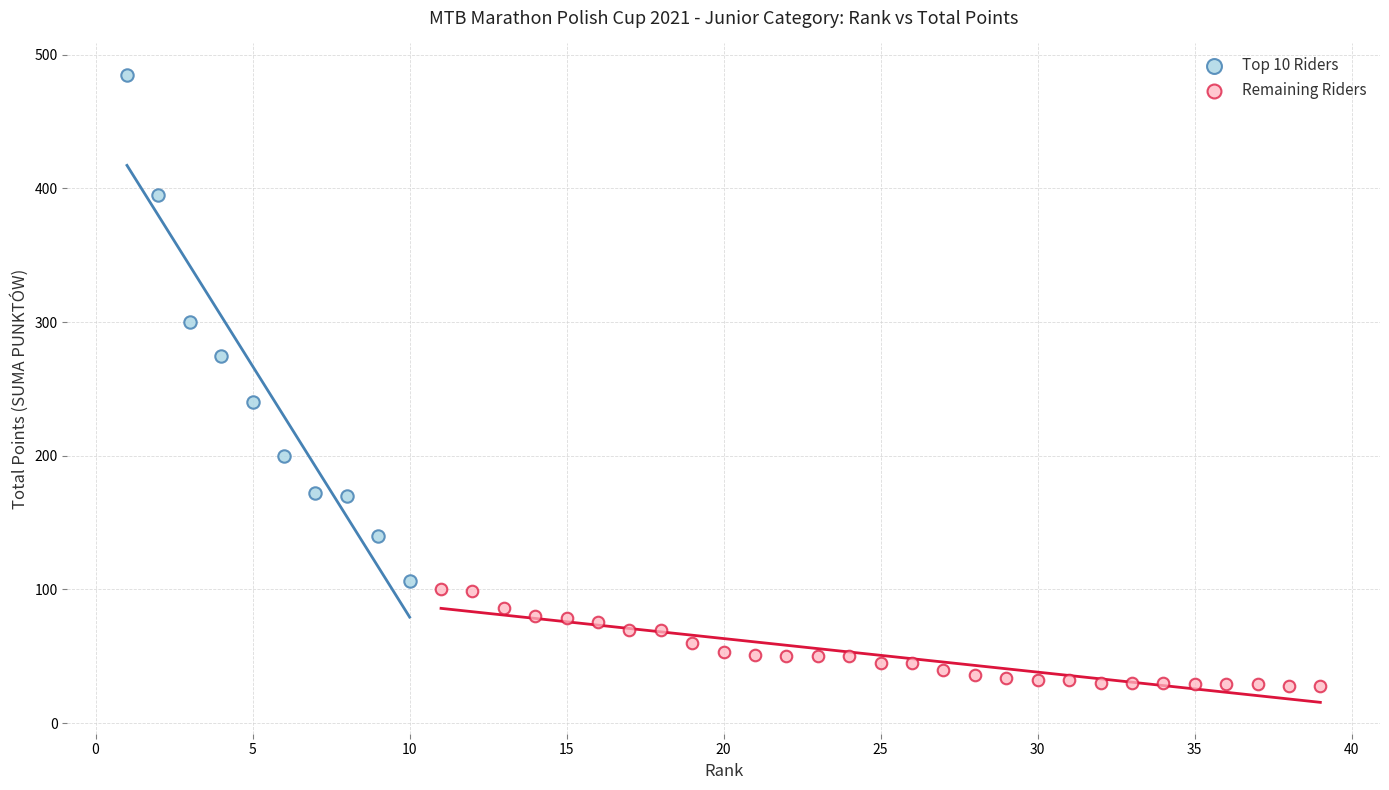

What are all the series names shown in the legend?

Top 10 Riders, Remaining Riders